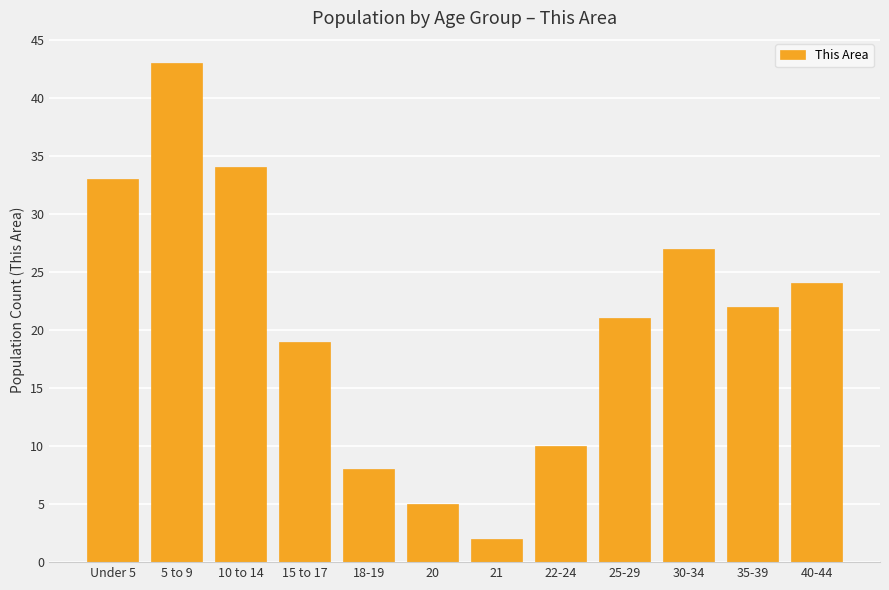

What is the maximum value shown in the chart?

43